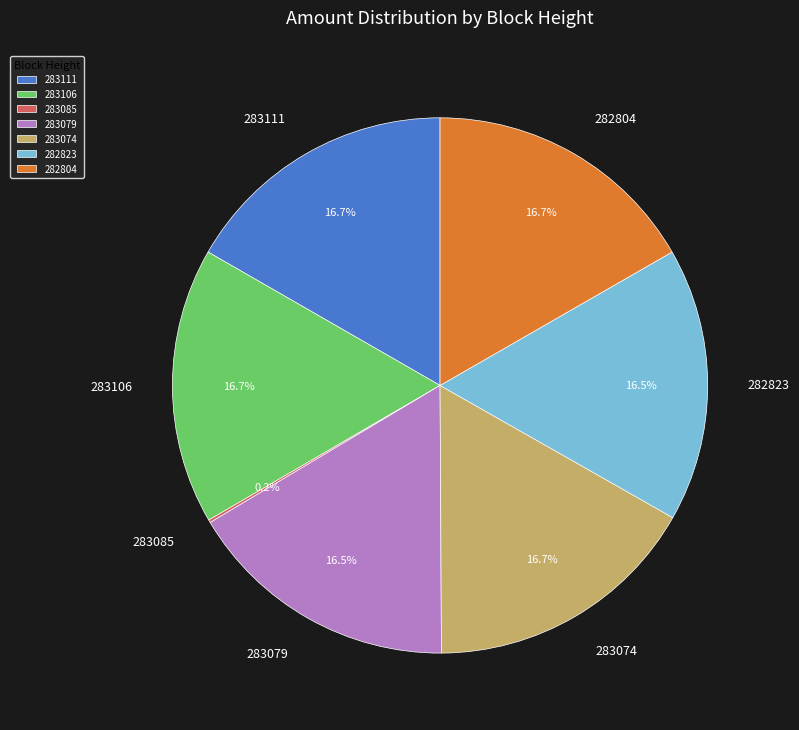

The 283074 slice represents 30% of the pie. True or false?

False